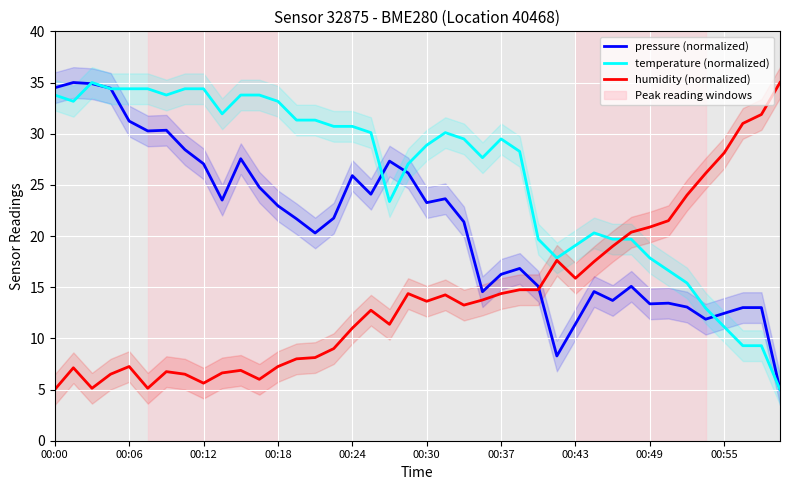

True or false: pressure (normalized) and temperature (normalized) intersect in this chart.

True